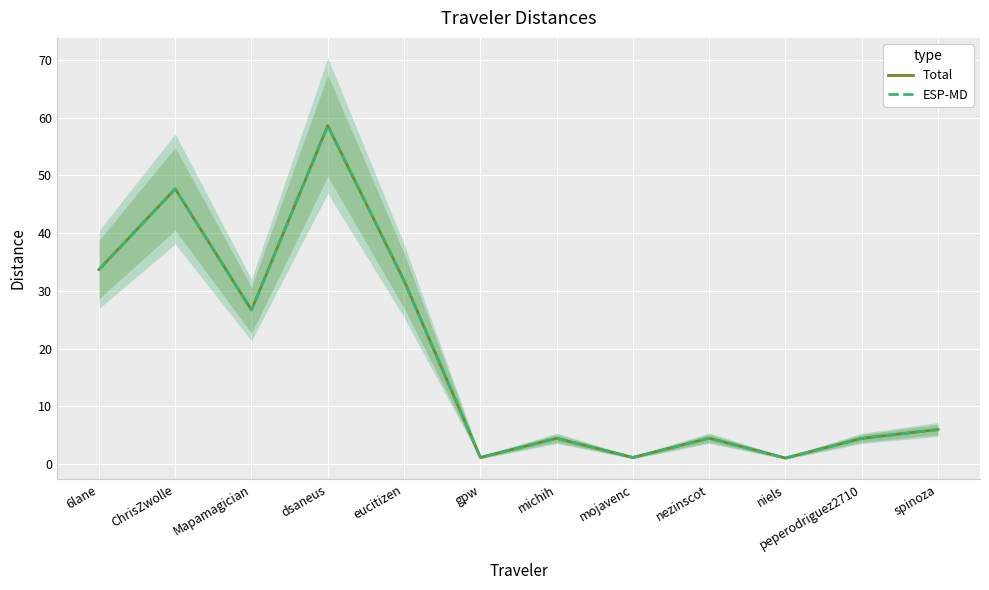

What is the label of the 10th point from the left?

niels